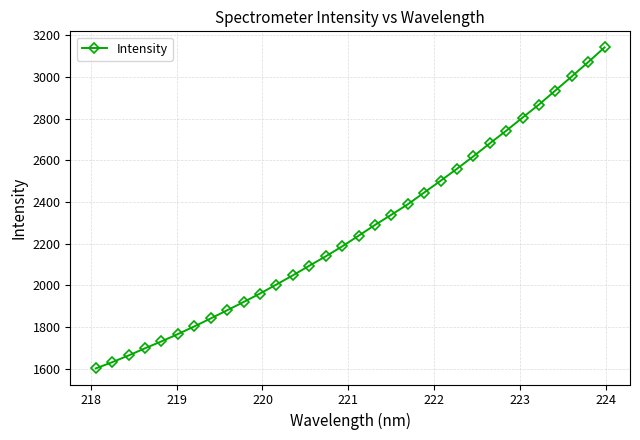

What is the sum of all values?

72583.0